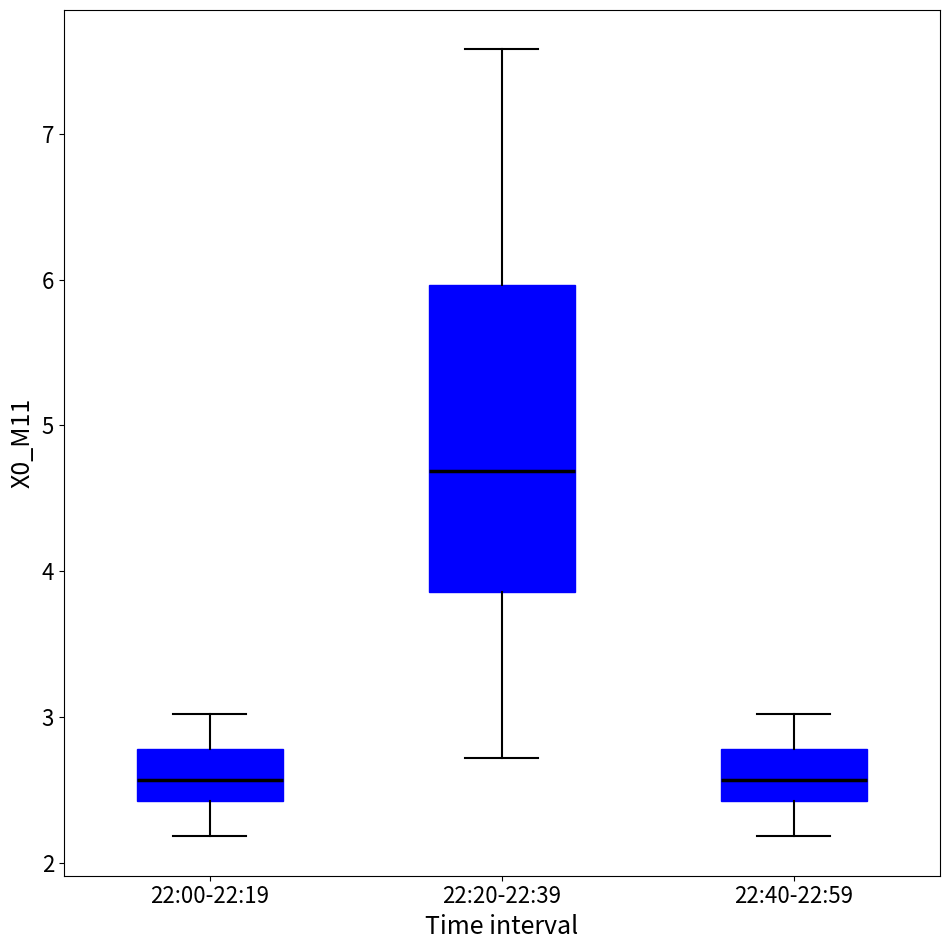

Which box's median line is the highest?

22:20-22:39